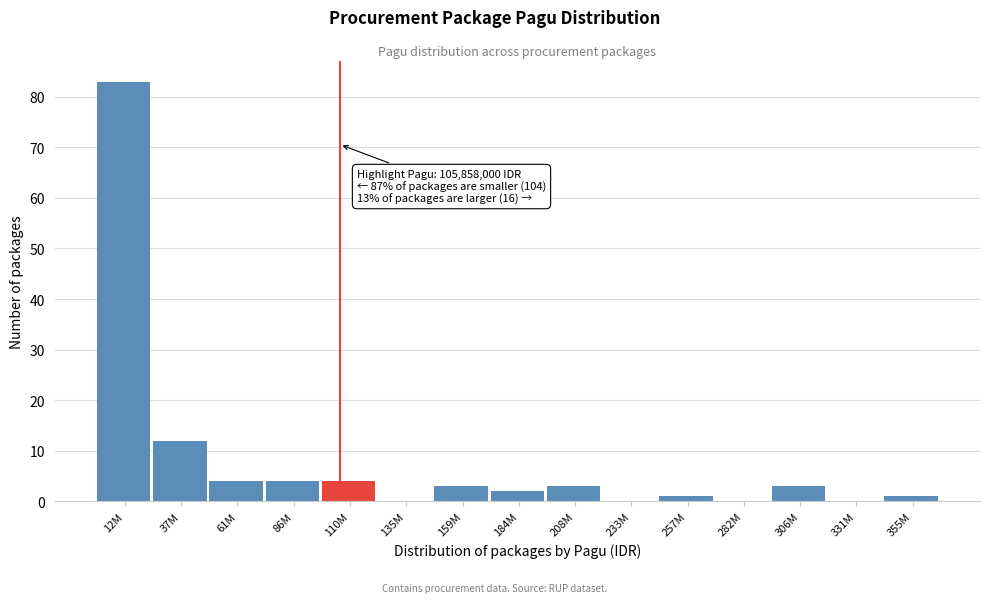

Reading left to right, transcribe all the data shown in this chart.

12M=83	37M=12	61M=4	86M=4	110M=4	135M=0	159M=3	184M=2	208M=3	233M=0	257M=1	282M=0	306M=3	331M=0	355M=1